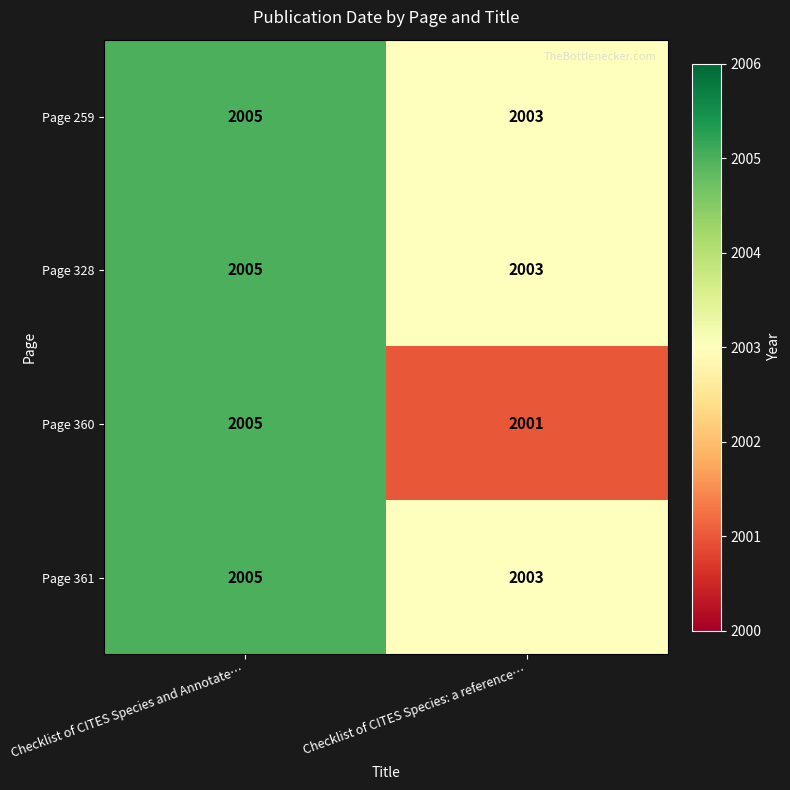

Reading right to left, transcribe all the data shown in this chart.

Page 259: Checklist of CITES Species: a reference…=2003	Checklist of CITES Species and Annotate…=2005
Page 328: Checklist of CITES Species: a reference…=2003	Checklist of CITES Species and Annotate…=2005
Page 360: Checklist of CITES Species: a reference…=2001	Checklist of CITES Species and Annotate…=2005
Page 361: Checklist of CITES Species: a reference…=2003	Checklist of CITES Species and Annotate…=2005